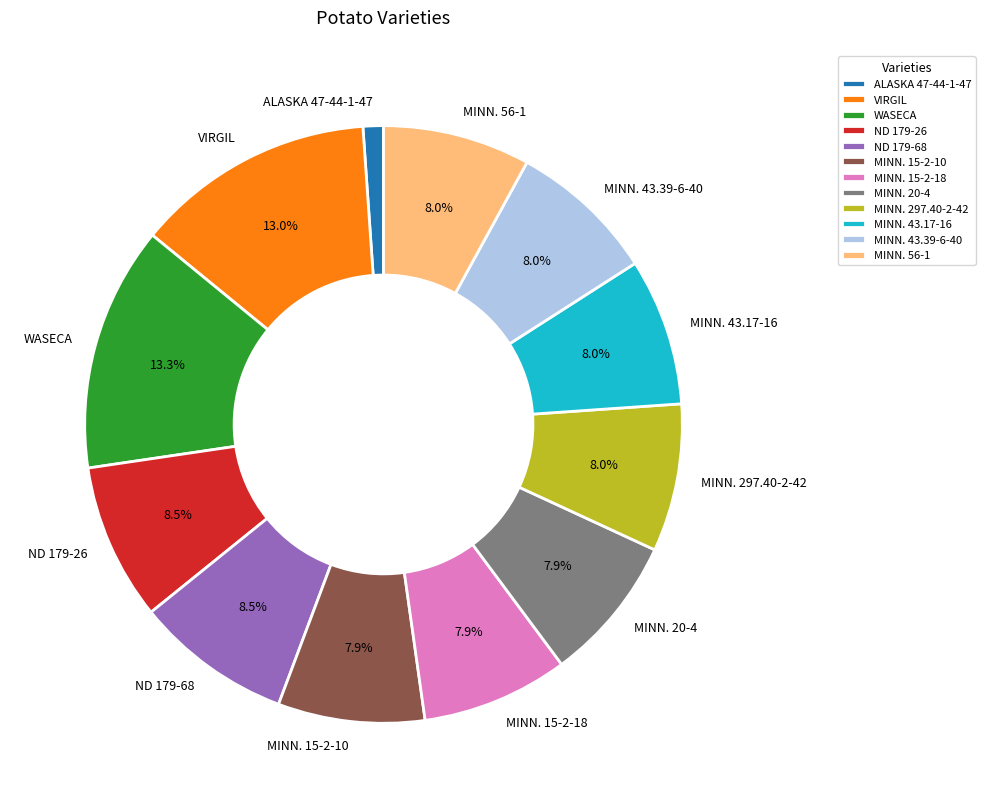

What is the smallest slice in the pie chart?

ALASKA 47-44-1-47